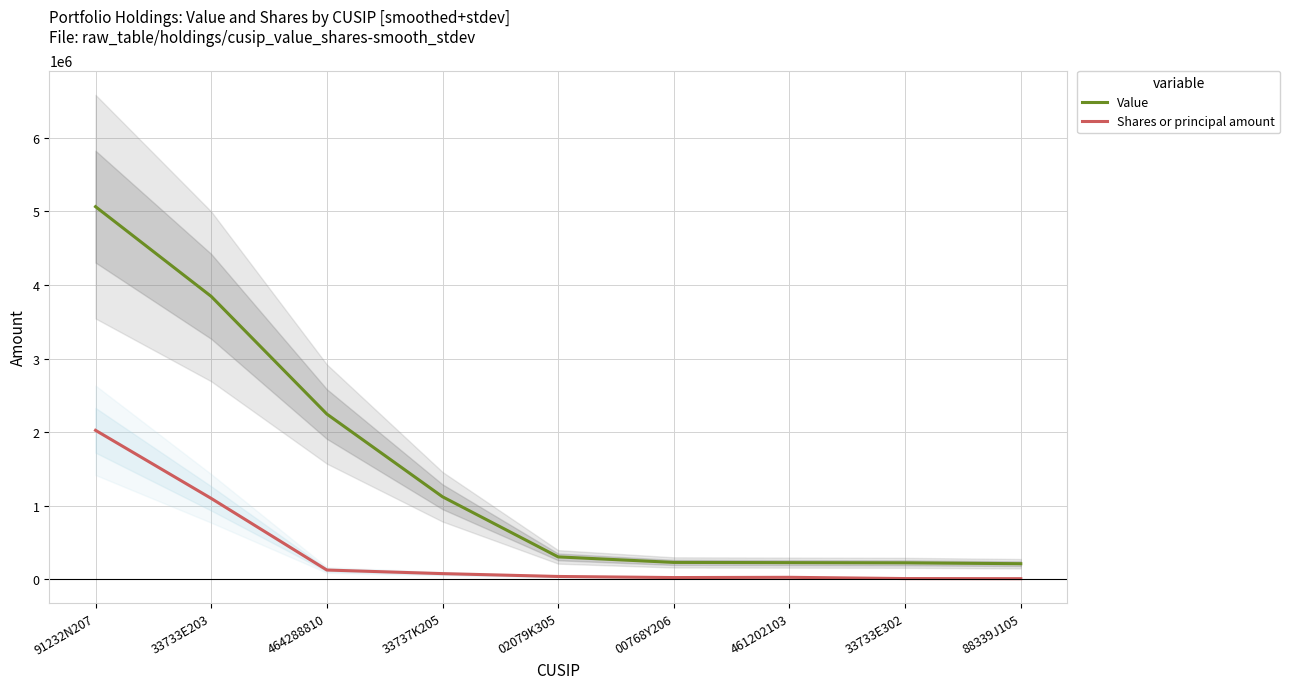

Rank the series by their maximum value, from lowest to highest.

Shares or principal amount, Value